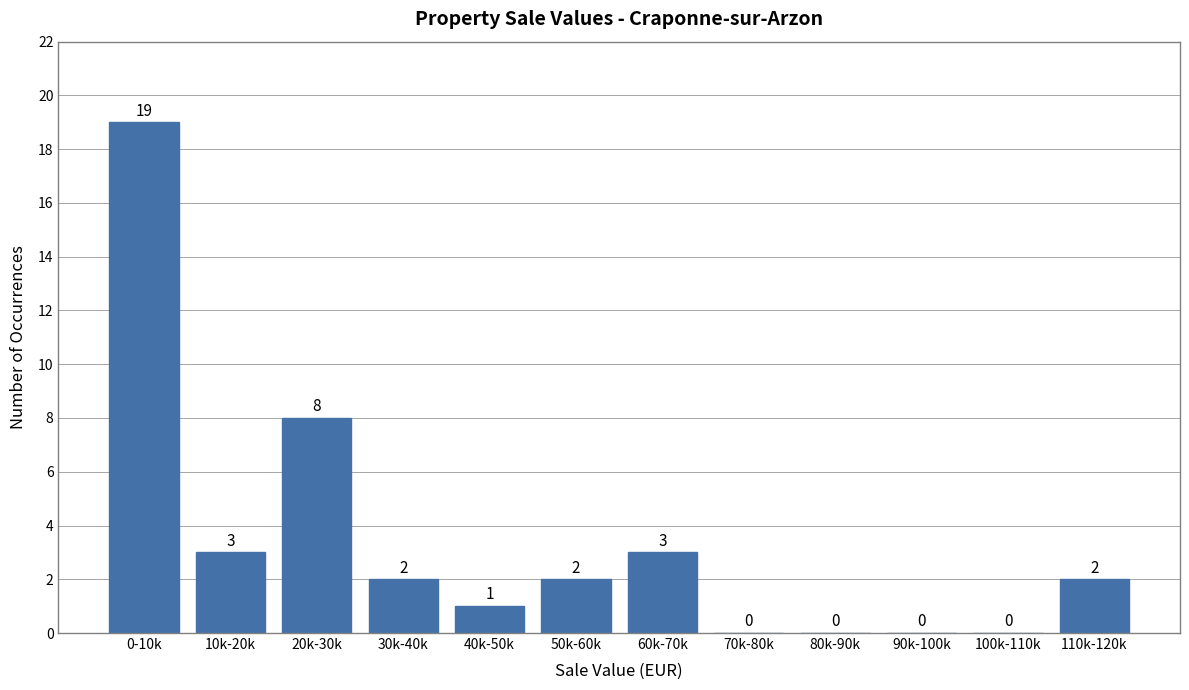

Reading left to right, list all the values displayed in this chart.

0-10k=19	10k-20k=3	20k-30k=8	30k-40k=2	40k-50k=1	50k-60k=2	60k-70k=3	70k-80k=0	80k-90k=0	90k-100k=0	100k-110k=0	110k-120k=2